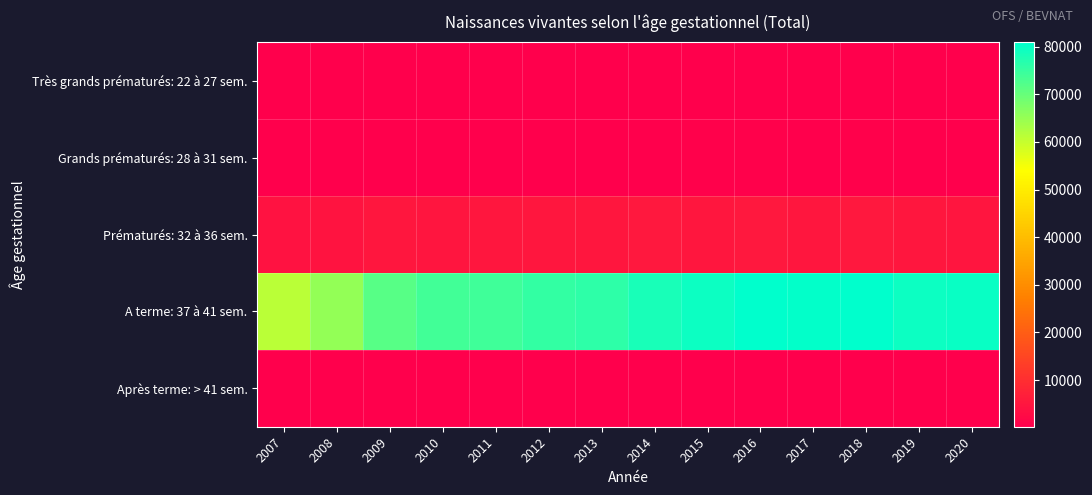

What is the maximum value shown in the chart?

80871